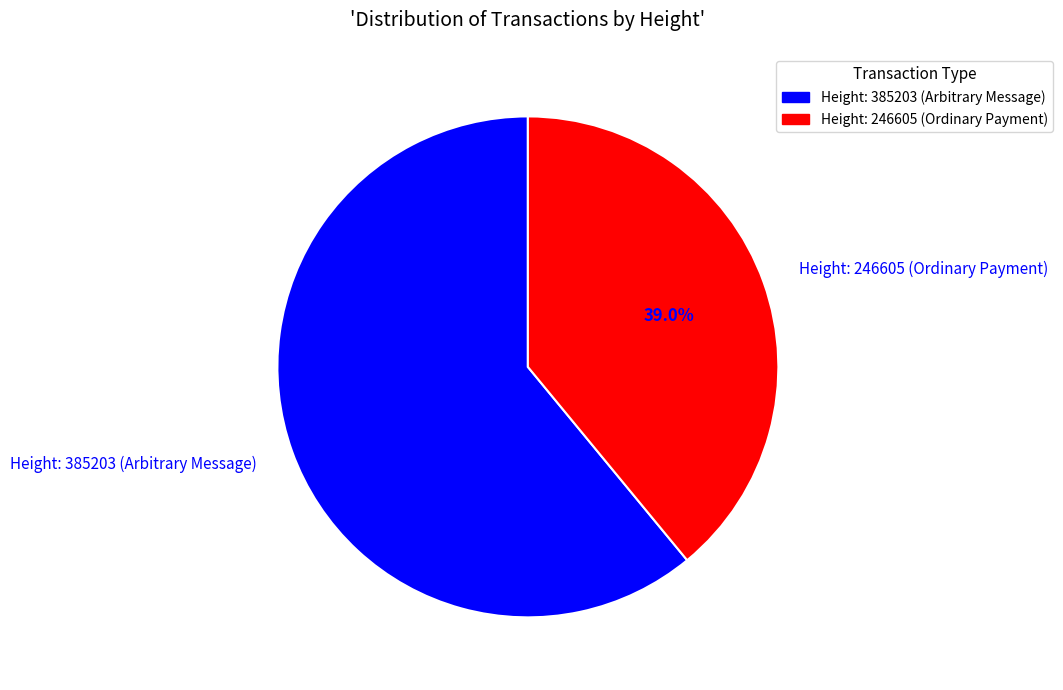

Combined, do Height: 385203 (Arbitrary Message) and Height: 246605 (Ordinary Payment) account for over 50%?

Yes